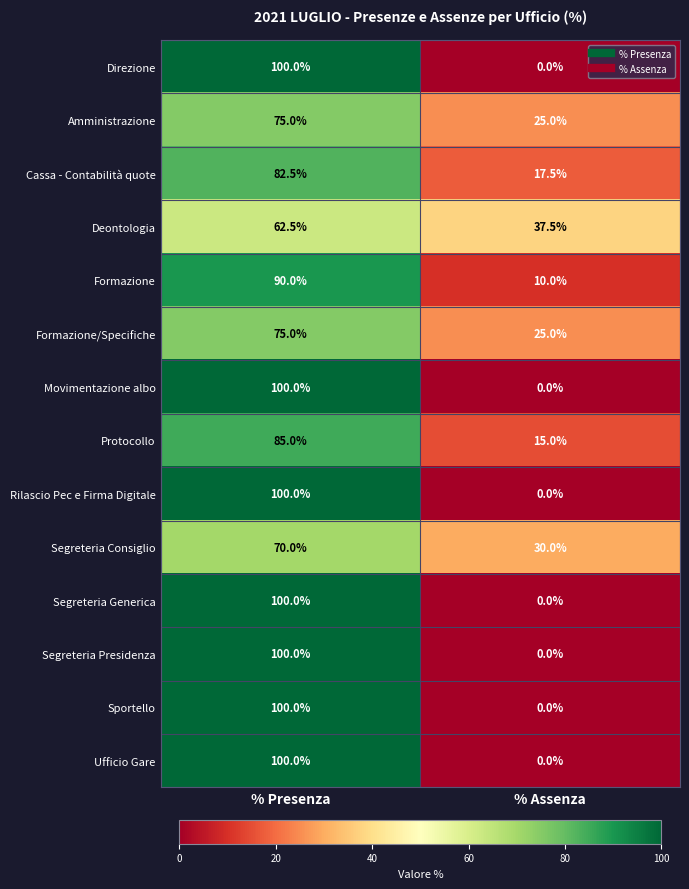

Reading left to right, list all the values displayed in this chart.

Direzione: 100.0	0.0
Amministrazione: 75.0	25.0
Cassa - Contabilità quote: 82.5	17.5
Deontologia: 62.5	37.5
Formazione: 90.0	10.0
Formazione/Specifiche: 75.0	25.0
Movimentazione albo: 100.0	0.0
Protocollo: 85.0	15.0
Rilascio Pec e Firma Digitale: 100.0	0.0
Segreteria Consiglio: 70.0	30.0
Segreteria Generica: 100.0	0.0
Segreteria Presidenza: 100.0	0.0
Sportello: 100.0	0.0
Ufficio Gare: 100.0	0.0